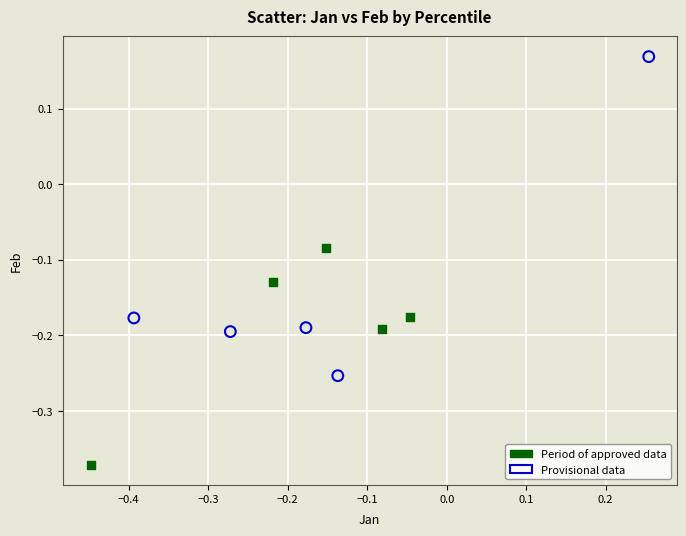

Which series has the widest spread of Y values?

Provisional data